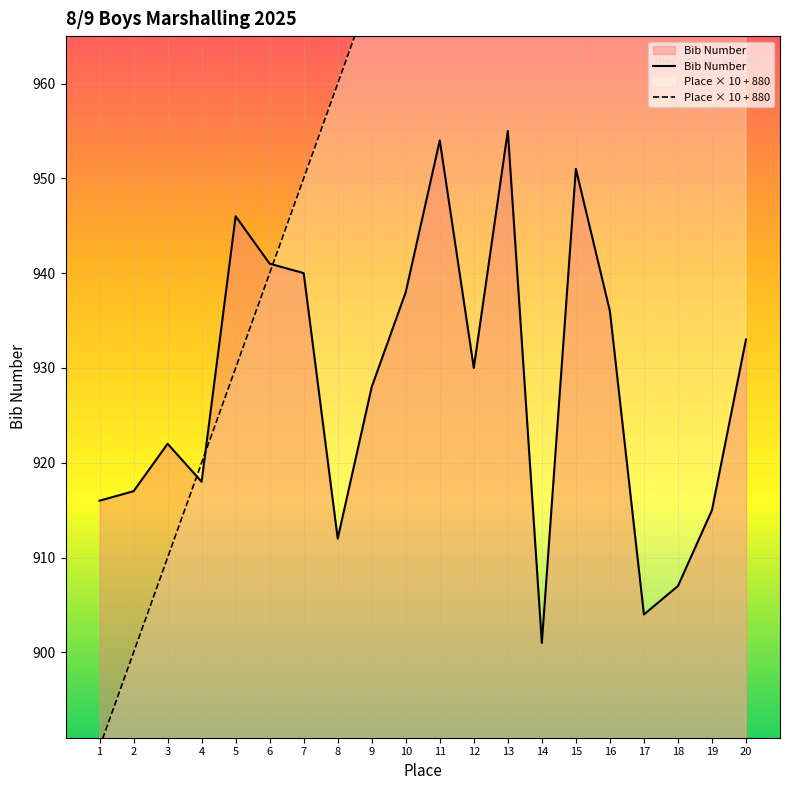

What is the value of the Place × 10 + 880 point at the 4th from the left?

920